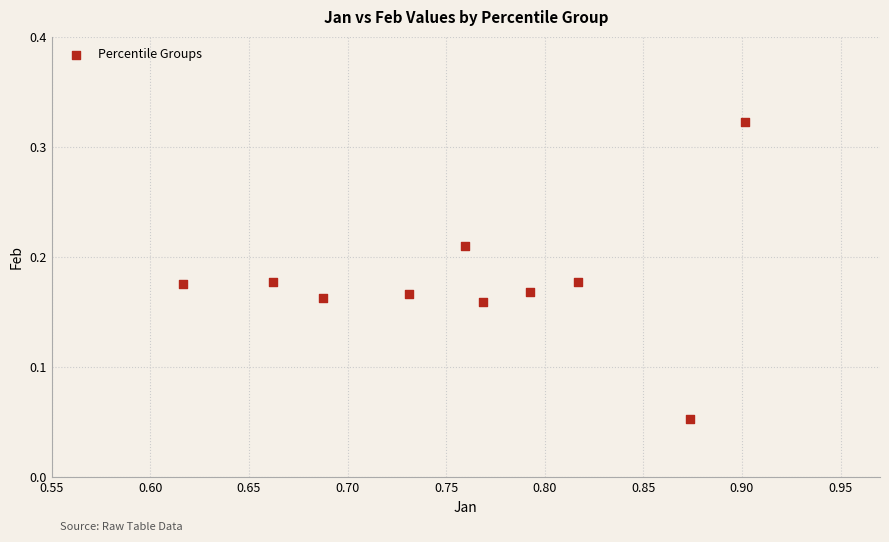

What is the average X value?

0.8